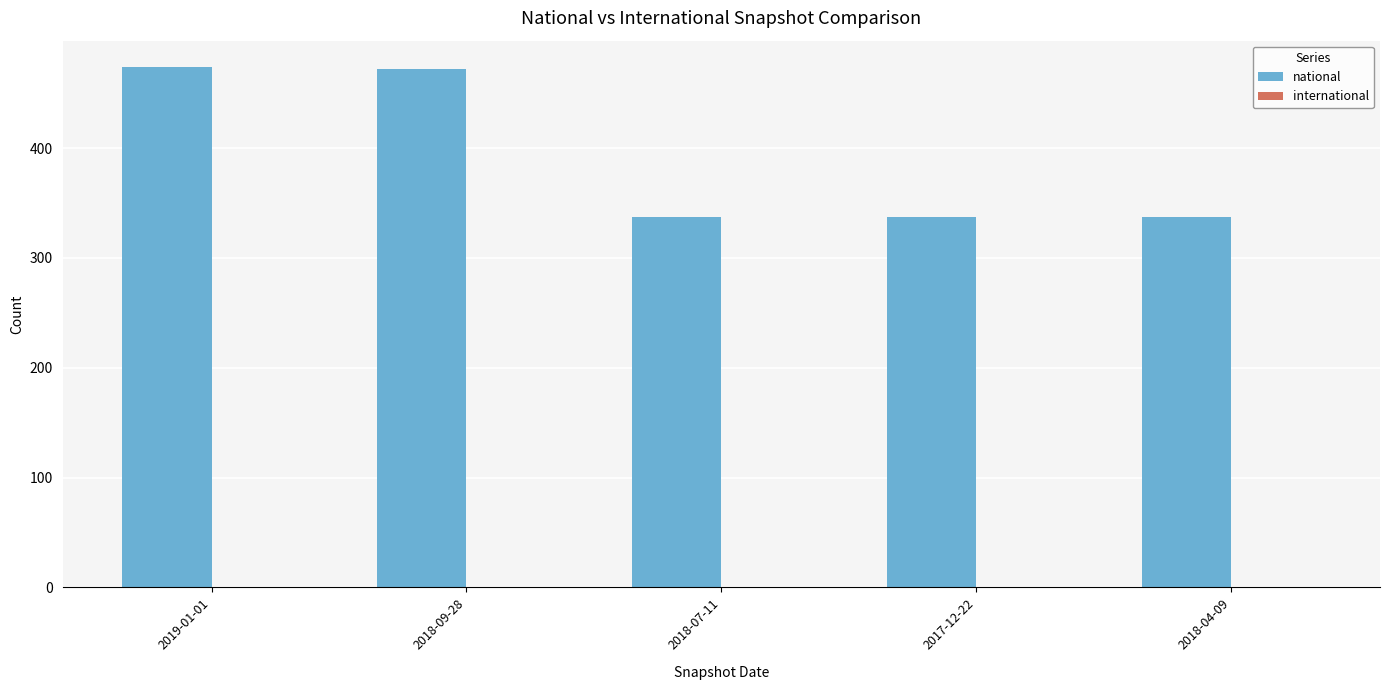

Is it true that the value at 2019-01-01 is 193?

False